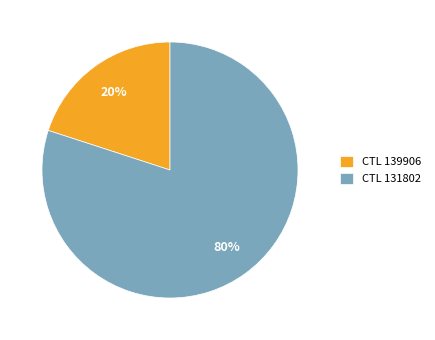

Is it true that CTL 139906 is 20% of the pie?

True